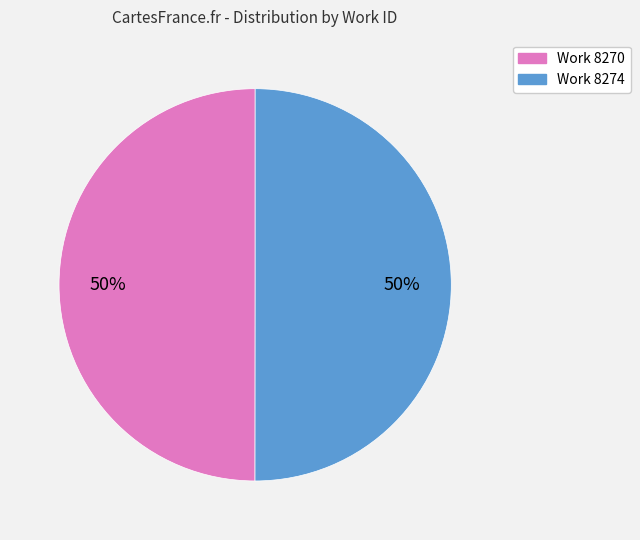

To the nearest percent, what percentage of the pie is Work 8270?

50%